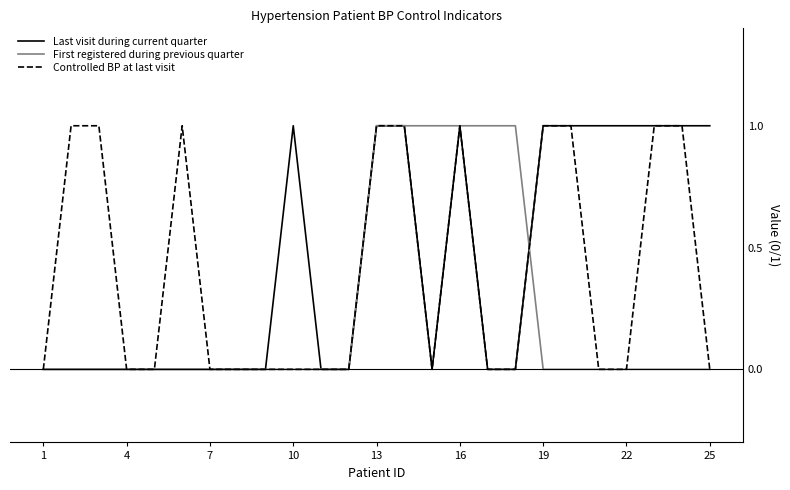

True or false: First registered during previous quarter and Controlled BP at last visit intersect in this chart.

True